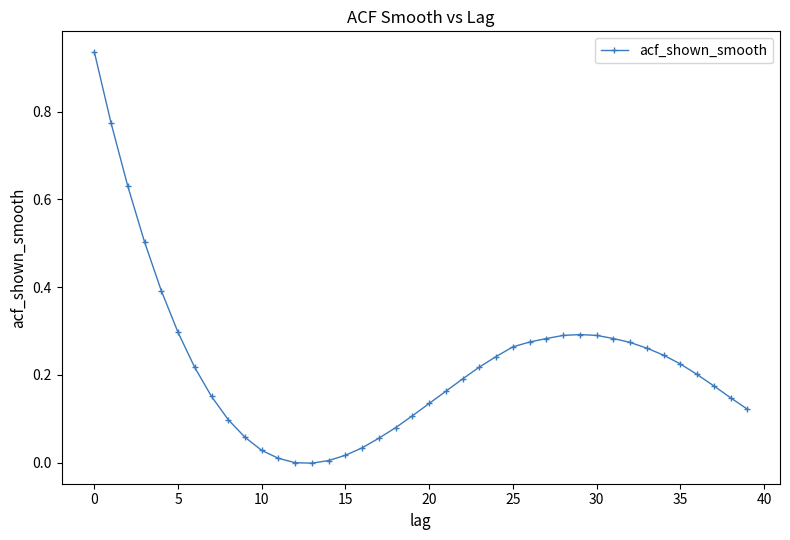

What is the sum of all values?

9.0